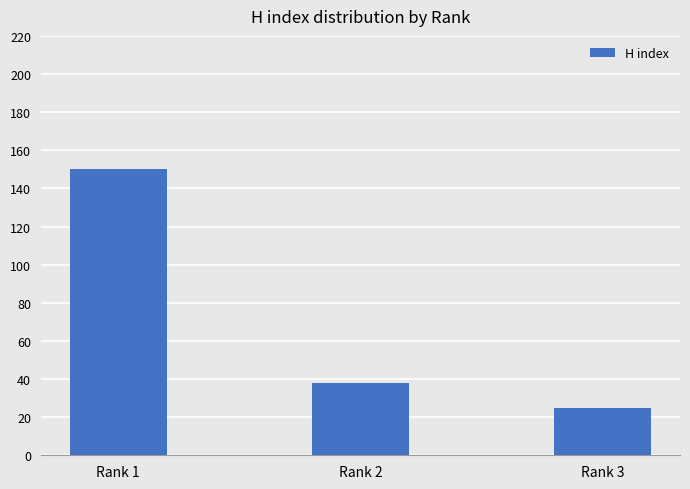

Reading left to right, extract all data points from this chart.

Rank 1=150	Rank 2=38	Rank 3=25